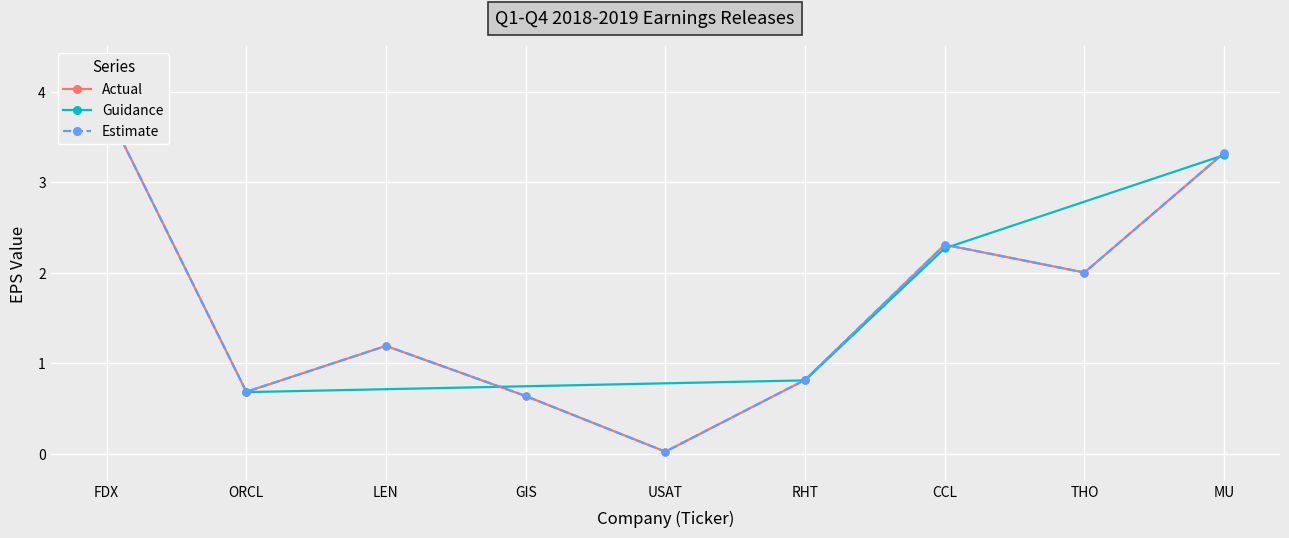

The Guidance series shows 0.2 at RHT. True or false?

False